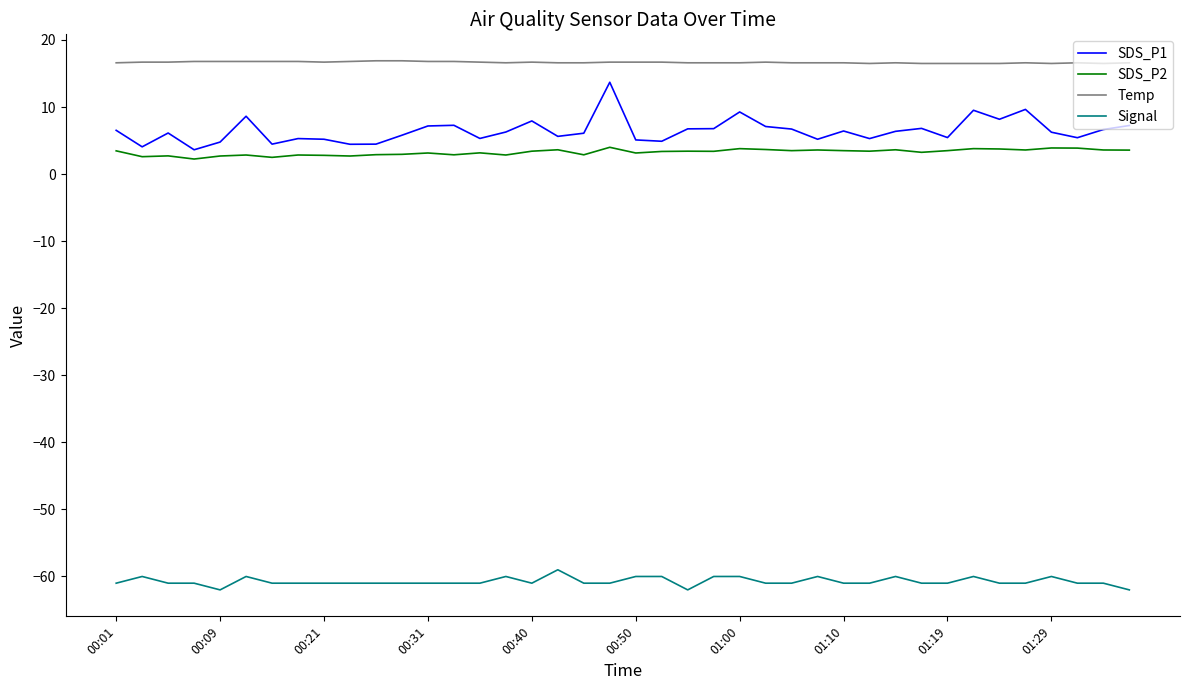

True or false: SDS_P2 and Signal intersect in this chart.

False